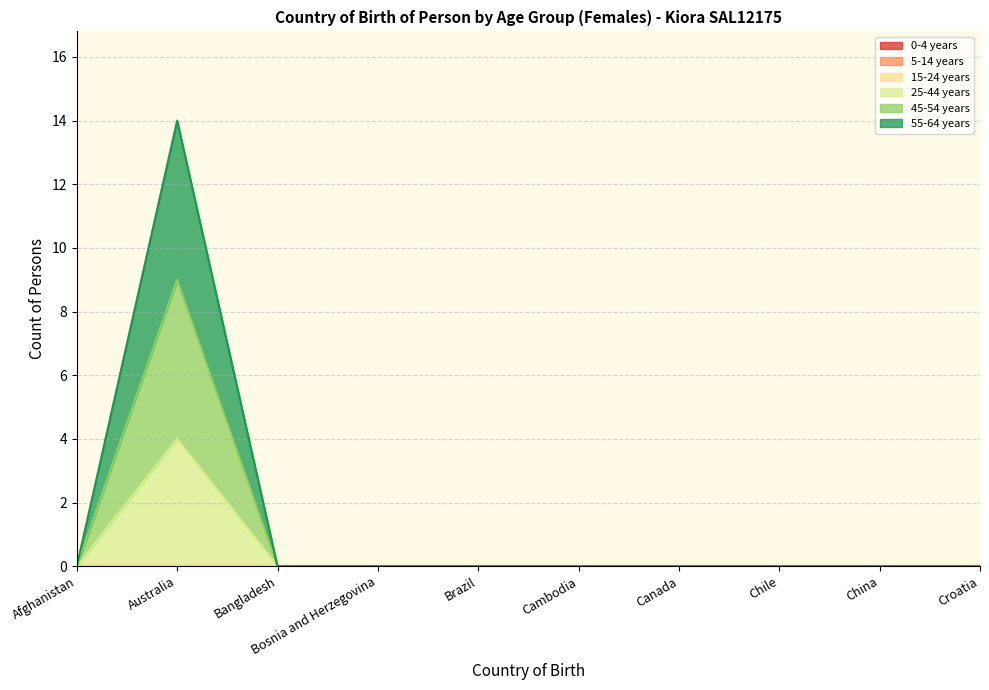

Which series has the largest total across all categories?

45-54 years